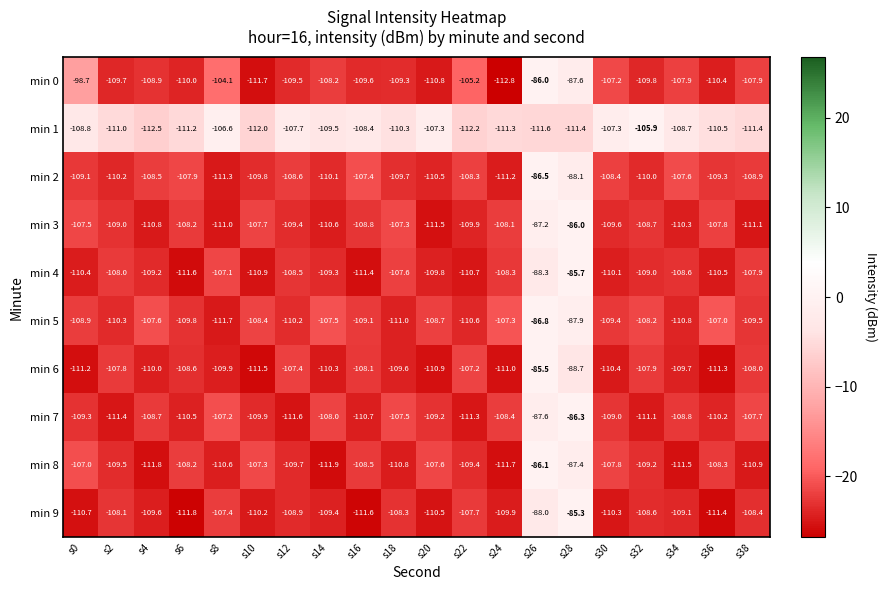

What is the sum of the min 7 values at s6 and s32?

-221.6